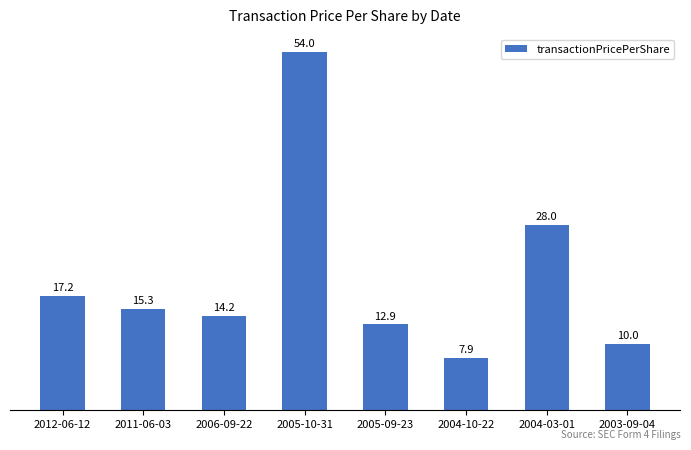

What is the sum of the values at 2005-09-23 and 2006-09-22?

27.1